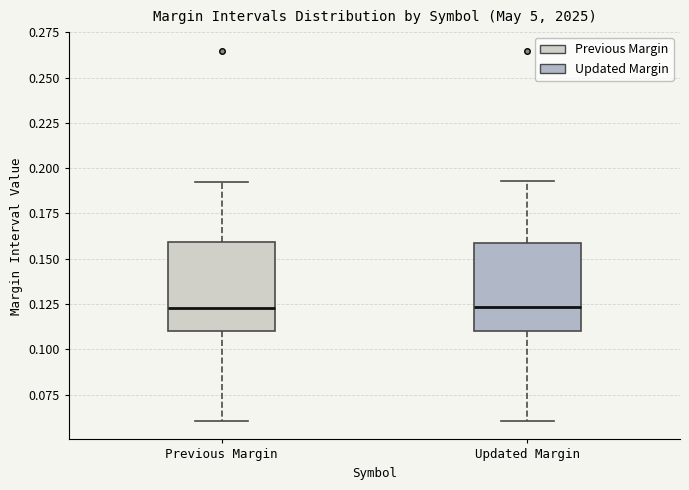

Reading left to right, read every box against the y-axis: the position of its median line, the range the box covers, and the ends of its whiskers. The values are not printed on the chart, so give them approximately, as read against the axis.

Previous Margin: median 0.125, box 0.110 to 0.160, whiskers 0.060 to 0.190
Updated Margin: median 0.125, box 0.110 to 0.160, whiskers 0.060 to 0.195